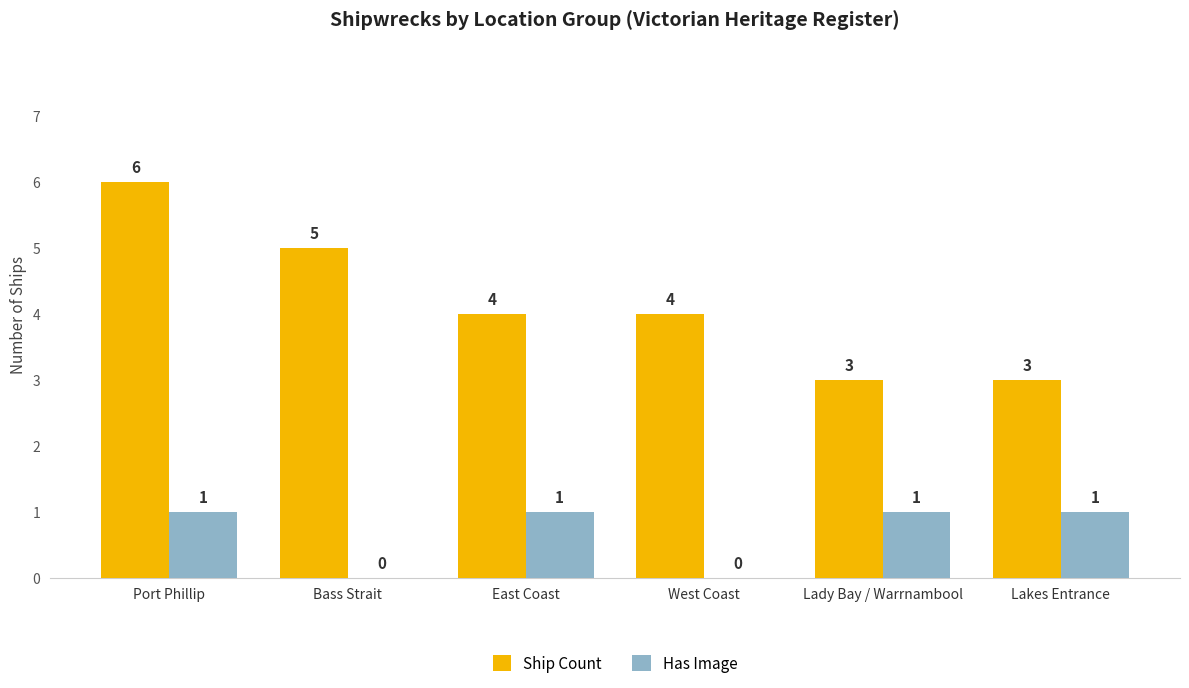

Is it true that Ship Count equals 5 at West Coast?

False